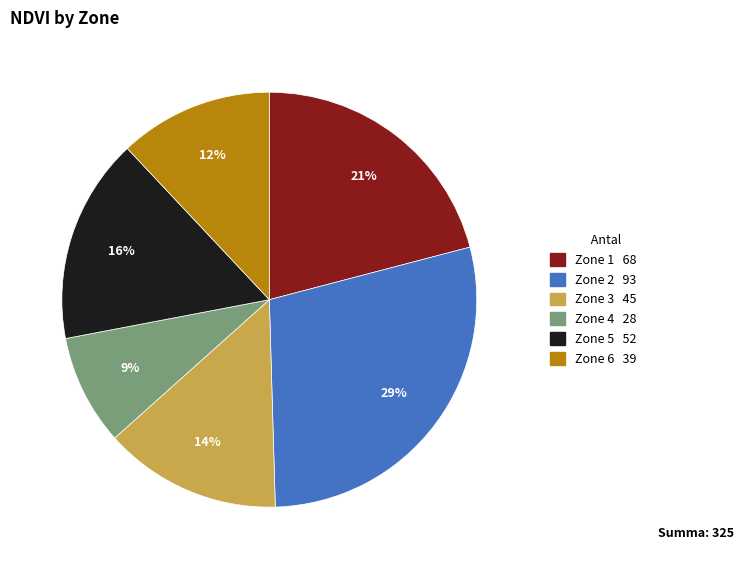

True or false: Zone 2 accounts for 39% of the total.

False